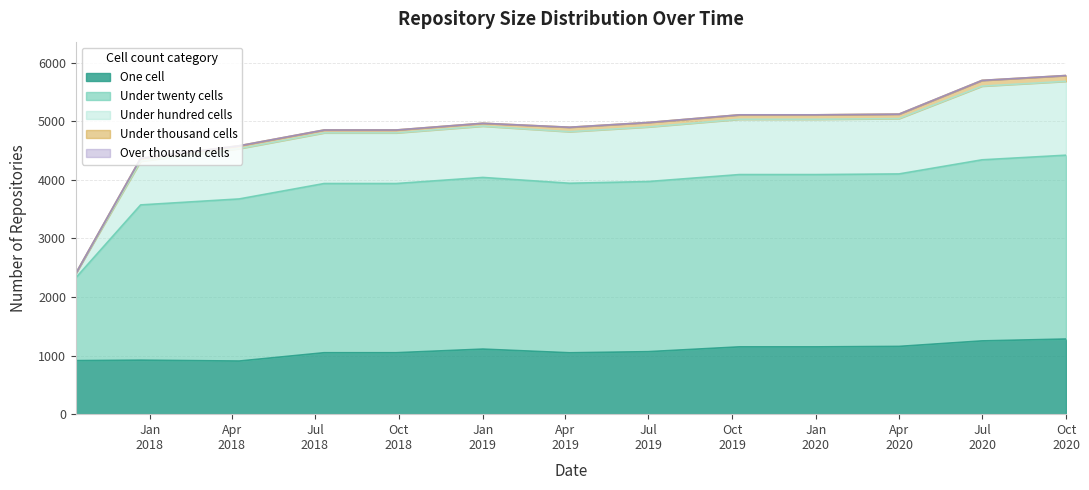

The under_hundred_cells series shows 2404 at 2017-10-12. True or false?

True